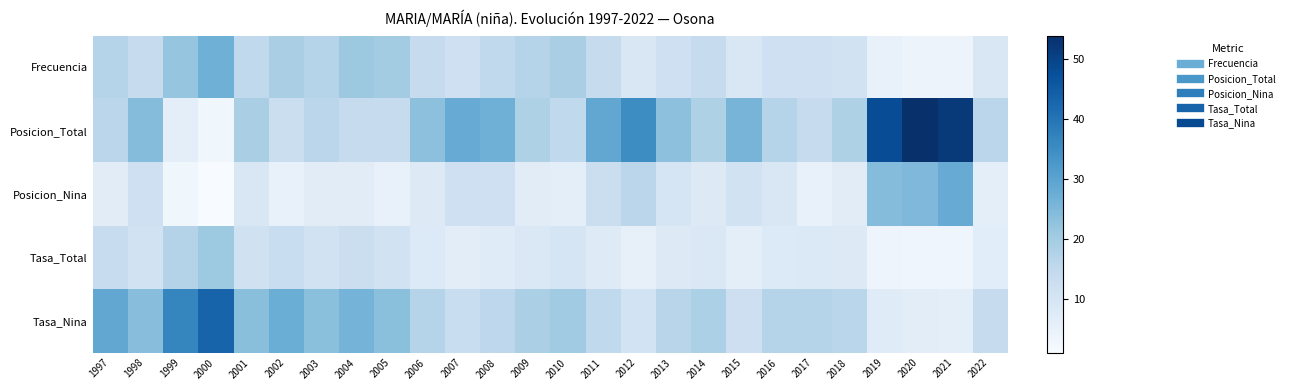

How many data points does each series have?

26